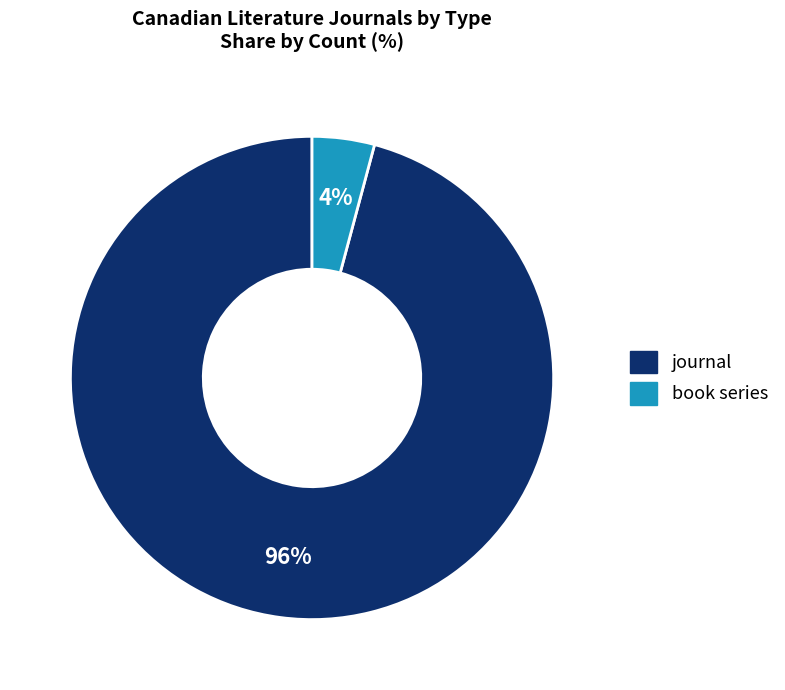

Is there a majority slice in this chart?

Yes